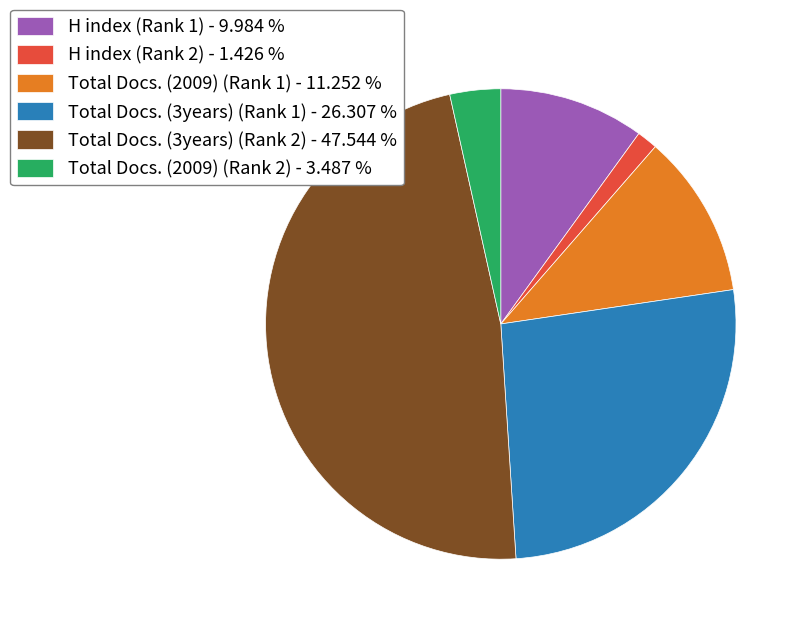

Which category has the biggest portion of the pie?

Total Docs. (3years) (Rank 2)